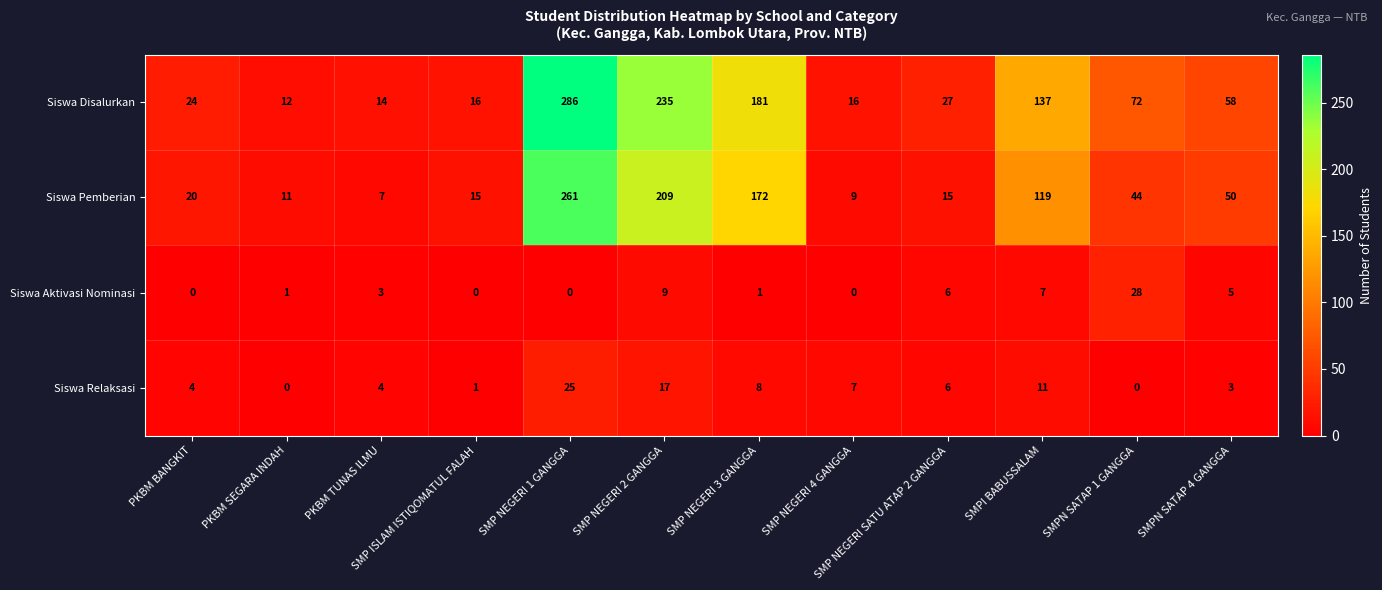

Which series has the widest spread of values?

Siswa Disalurkan